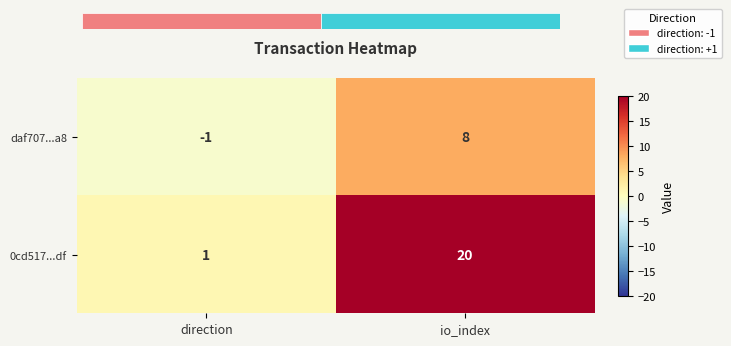

What is the sum of the daf707...a8 values at io_index and direction?

7